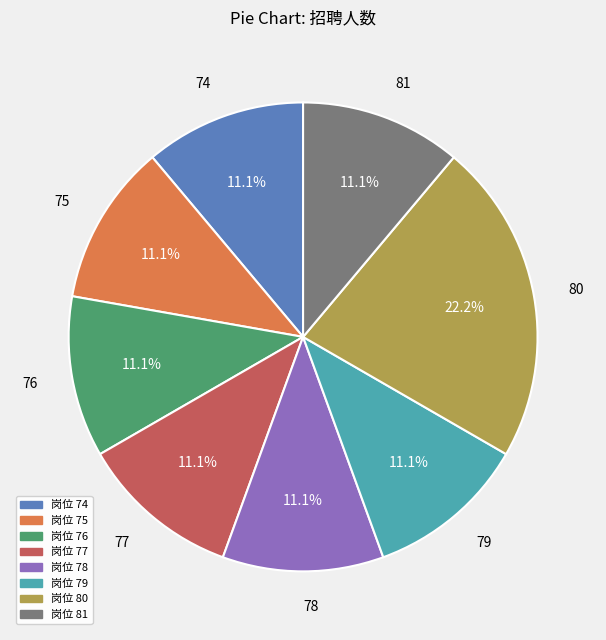

To the nearest percent, what is the difference between the 76 and 80 slice percentages?

11%